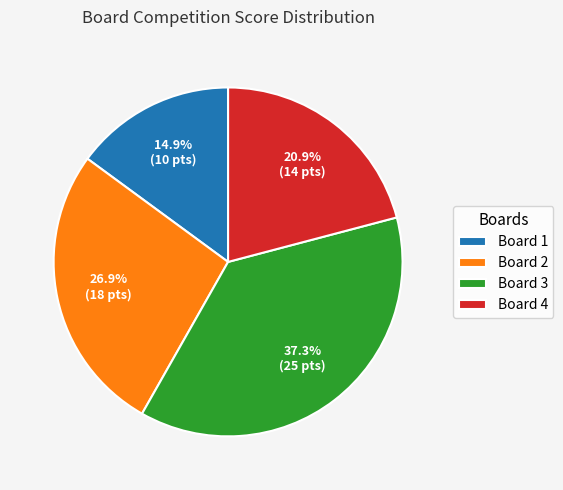

True or false: Board 1 accounts for 23% of the total.

False